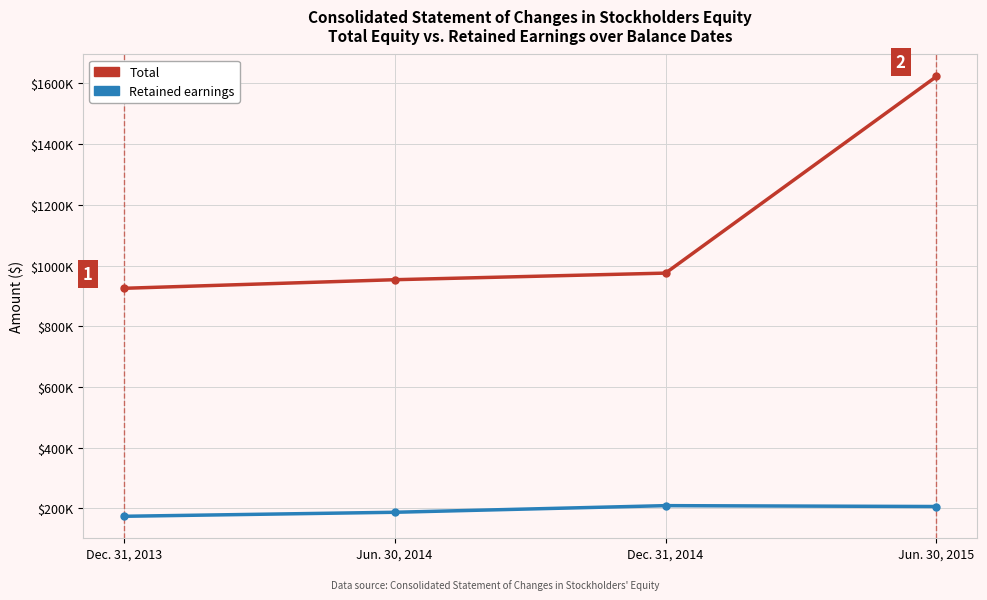

At how many categories does at least one series exceed 1354824?

1